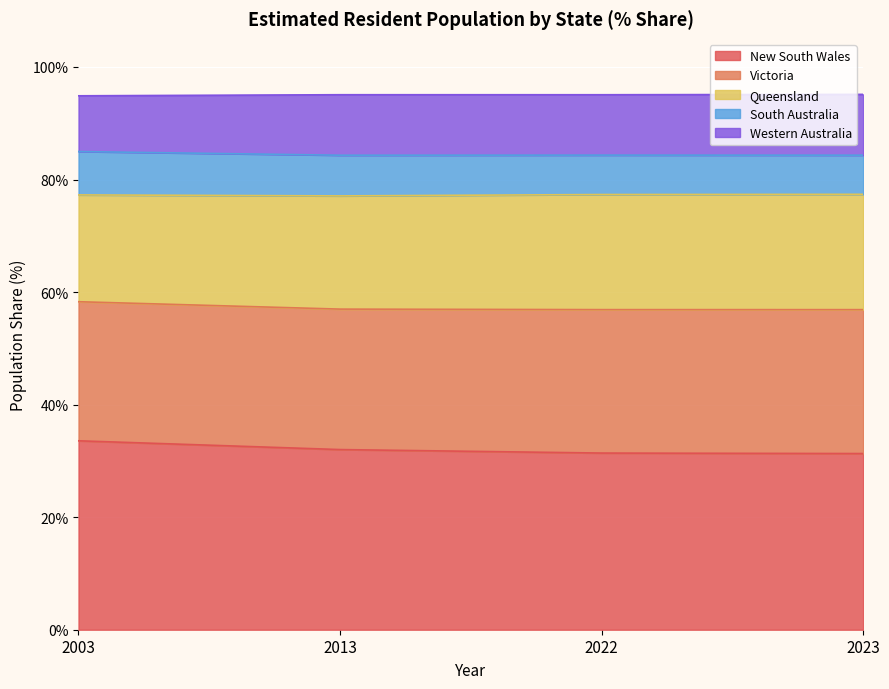

The New South Wales series shows 31.4 at 2022. True or false?

True